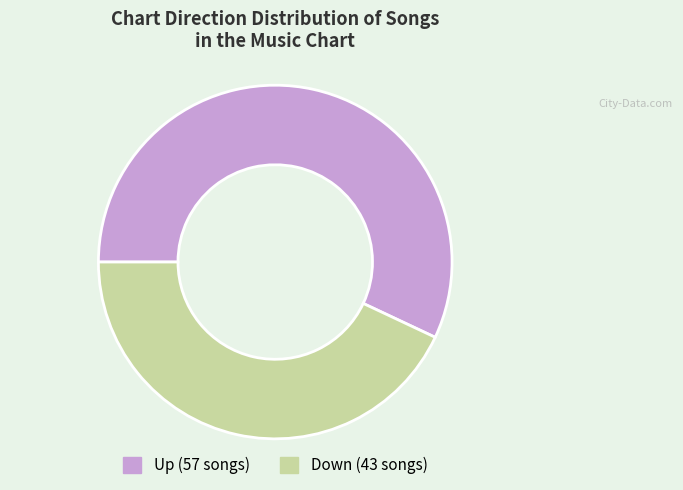

Count the number of slices in the pie.

2